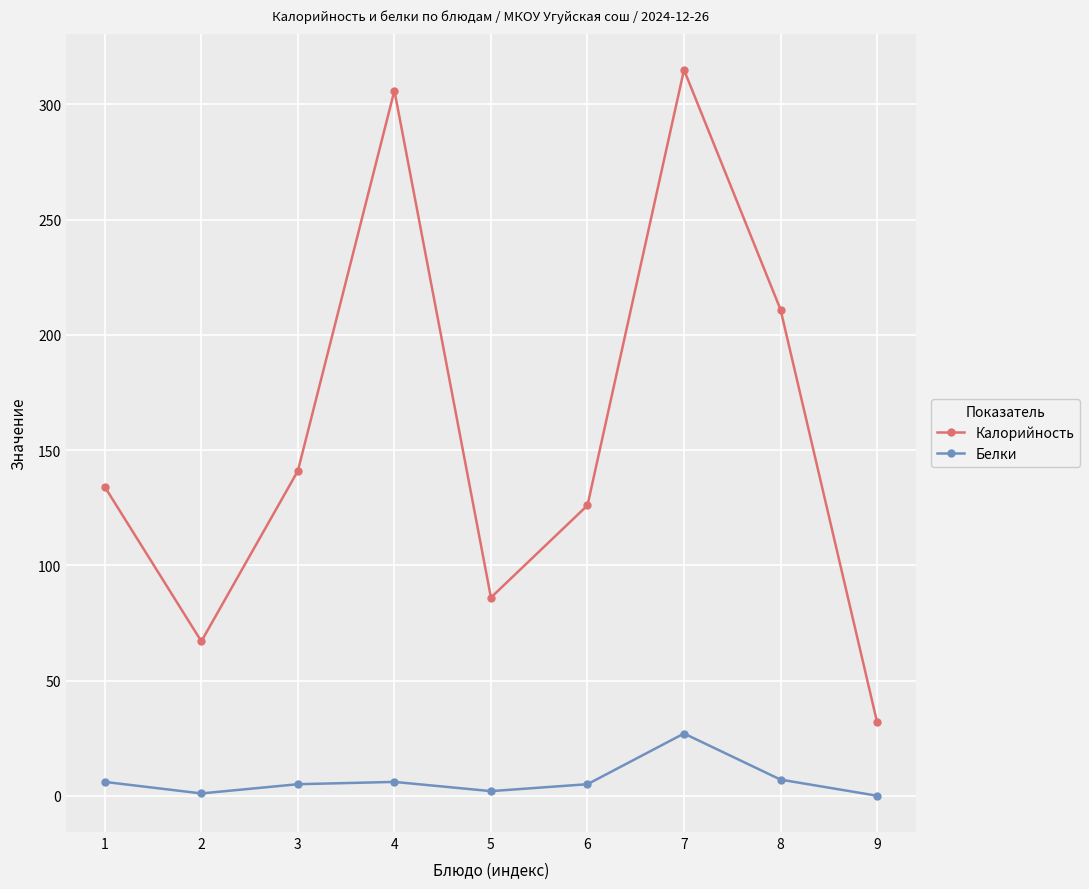

Which series has the widest spread of values?

Калорийность